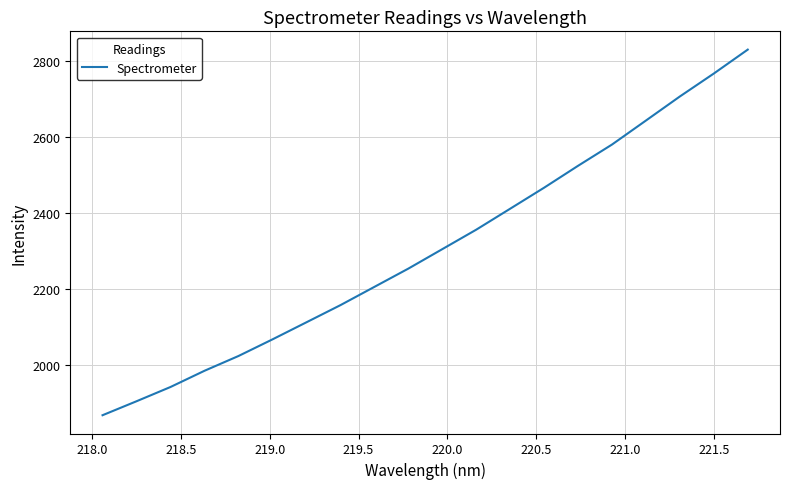

Reading right to left, extract all data points from this chart.

2828.9	2765.9	2705.7	2642.4	2579.2	2523.3	2465.7	2410.4	2355.3	2304.1	2252.9	2204.8	2156.8	2111.7	2066.8	2023.1	1984.3	1941.6	1904.1	1867.4